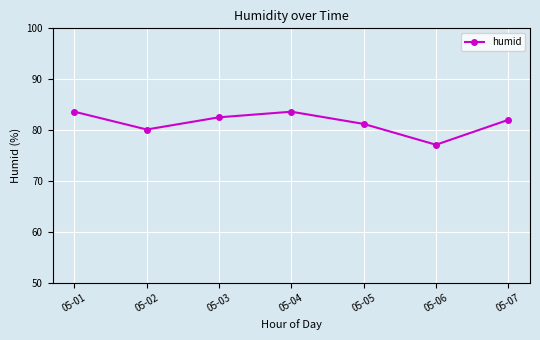

What is the value of the 2nd point from the left?

80.1